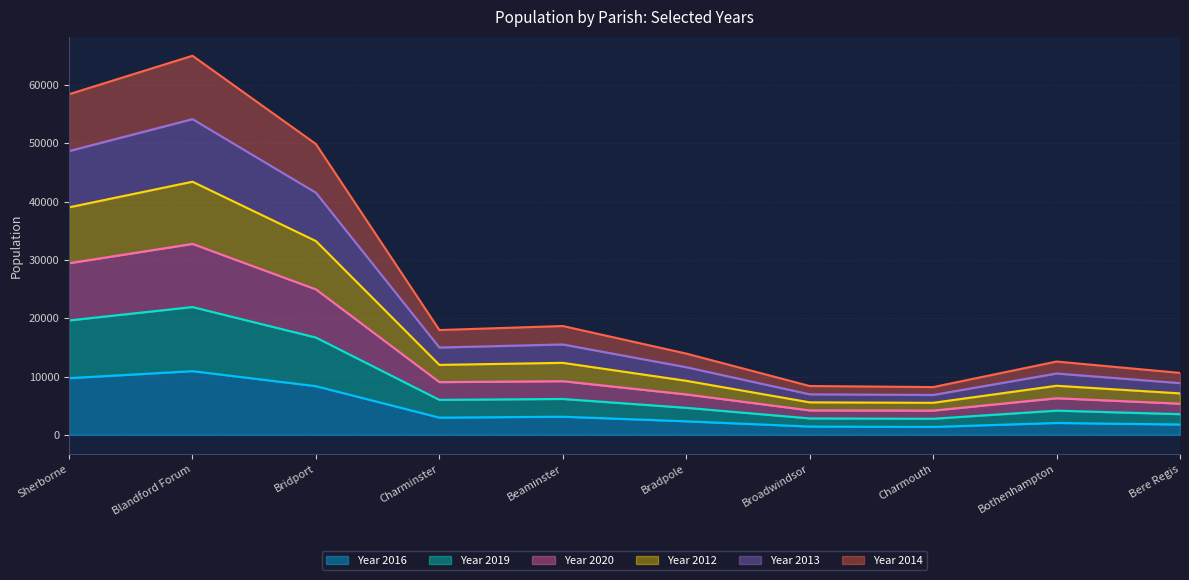

What is the difference between the Year 2013 values at Broadwindsor and Bridport?

34557